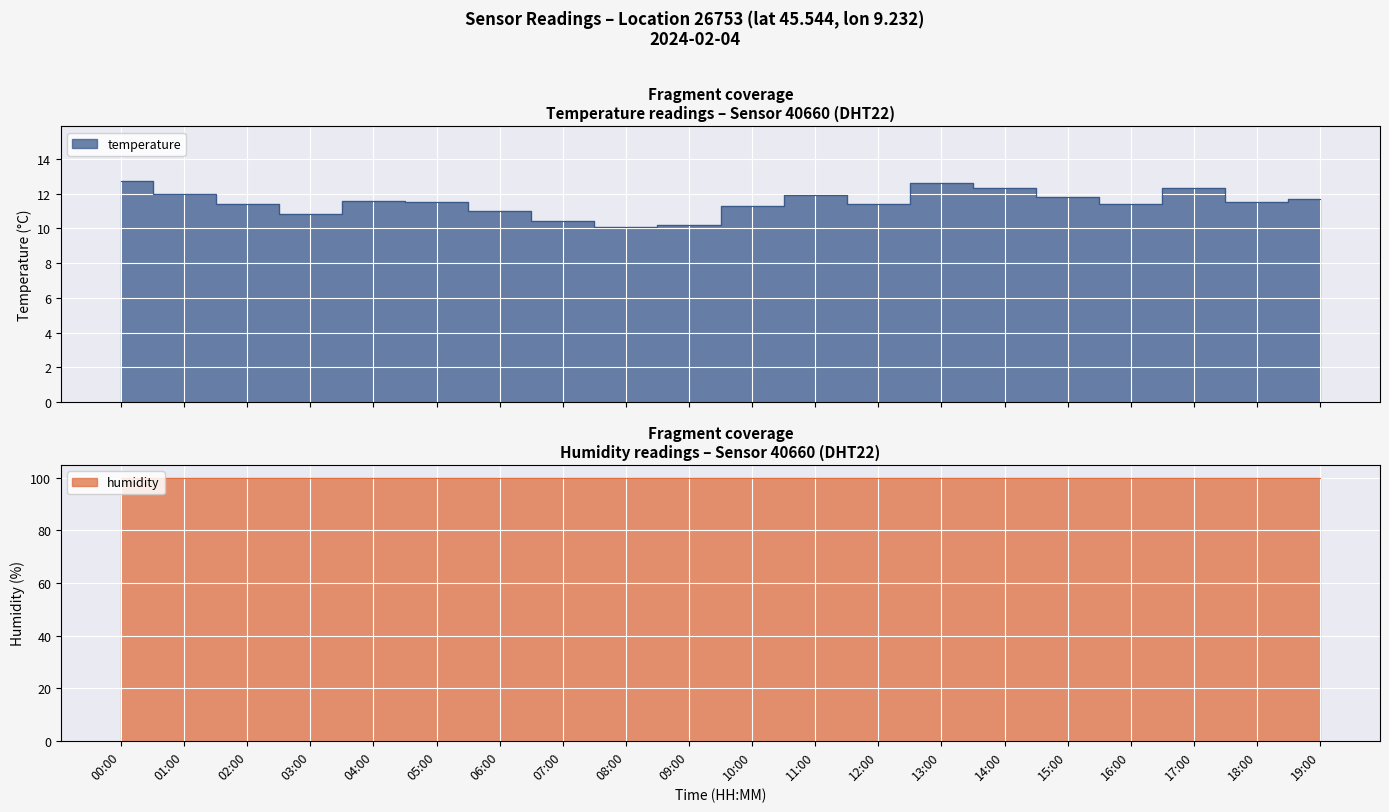

True or false: the data has more than 0 interior local peaks.

True